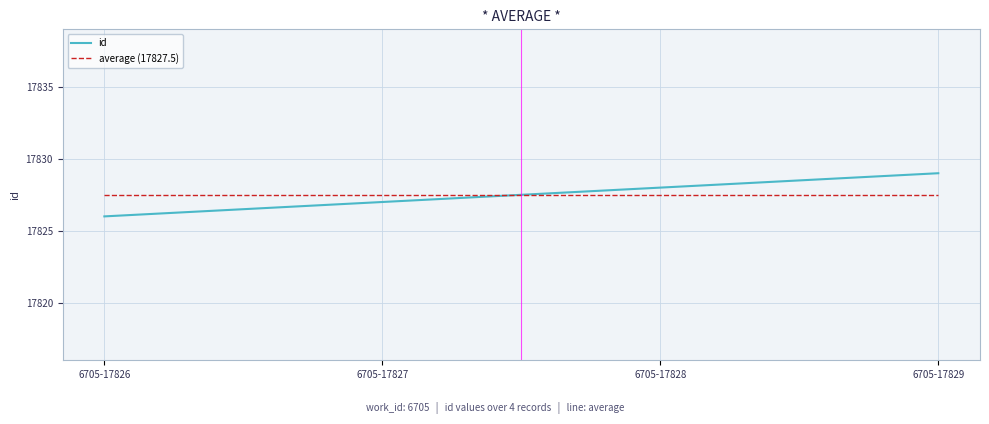

What is the change in value from 6705-17826 to 6705-17827?

+1